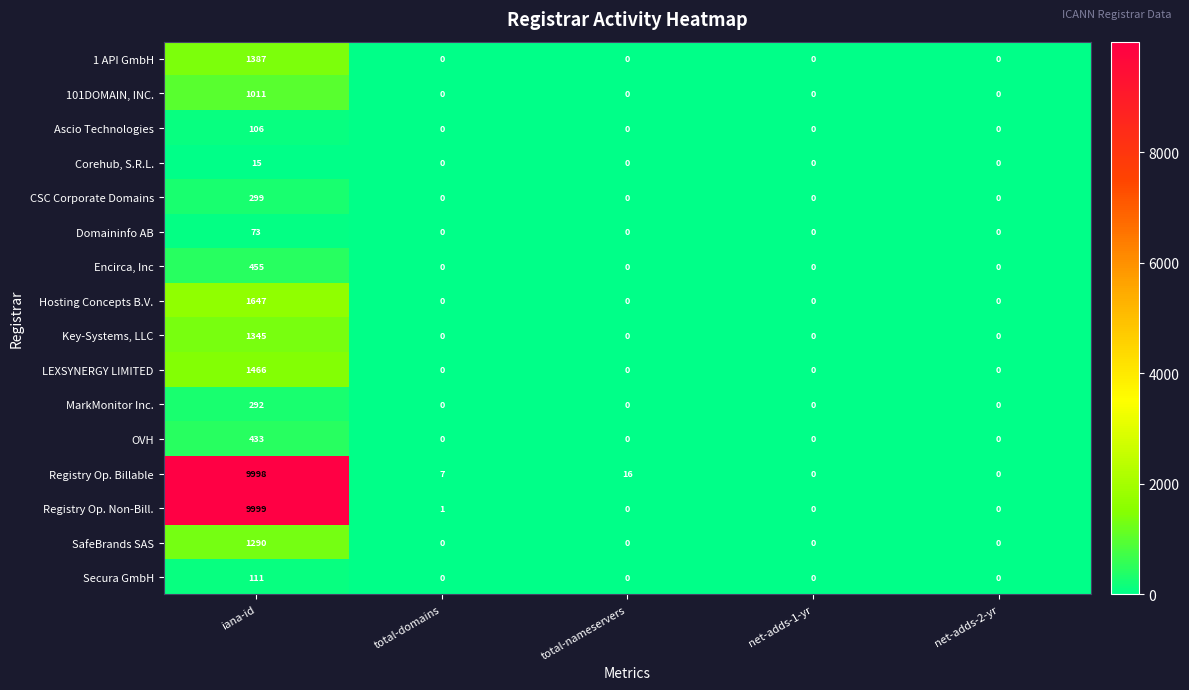

Between total-domains and net-adds-1-yr, which series saw the biggest shift?

Registry Op. Billable